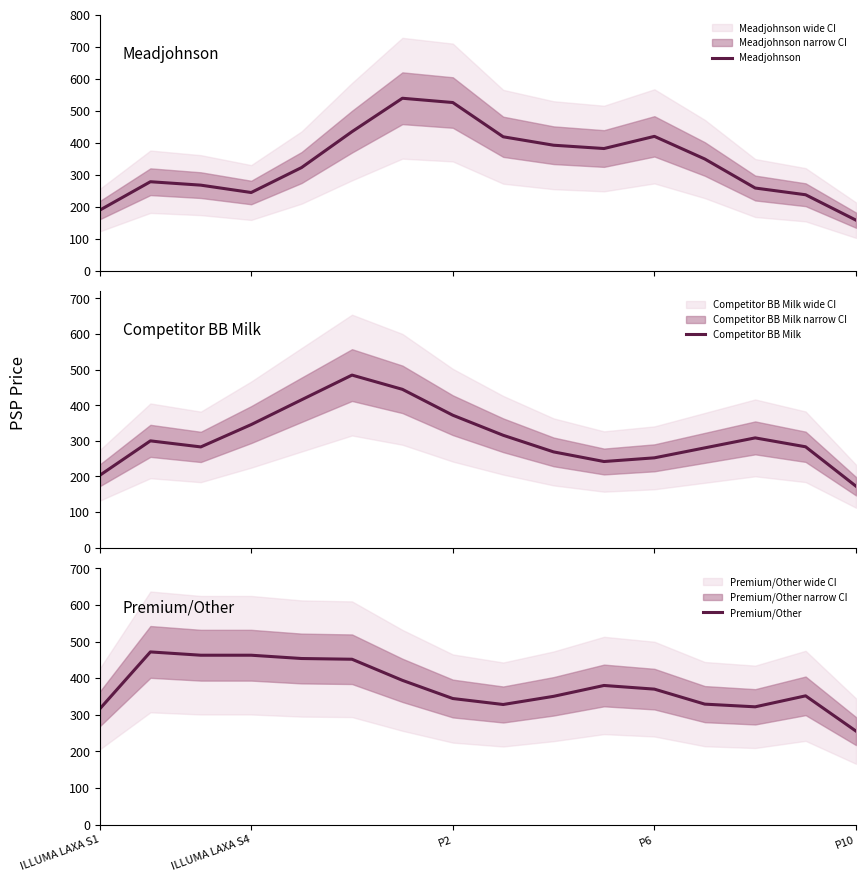

Which series ends up on top after the final intersection of Meadjohnson and Competitor BB Milk?

Competitor BB Milk